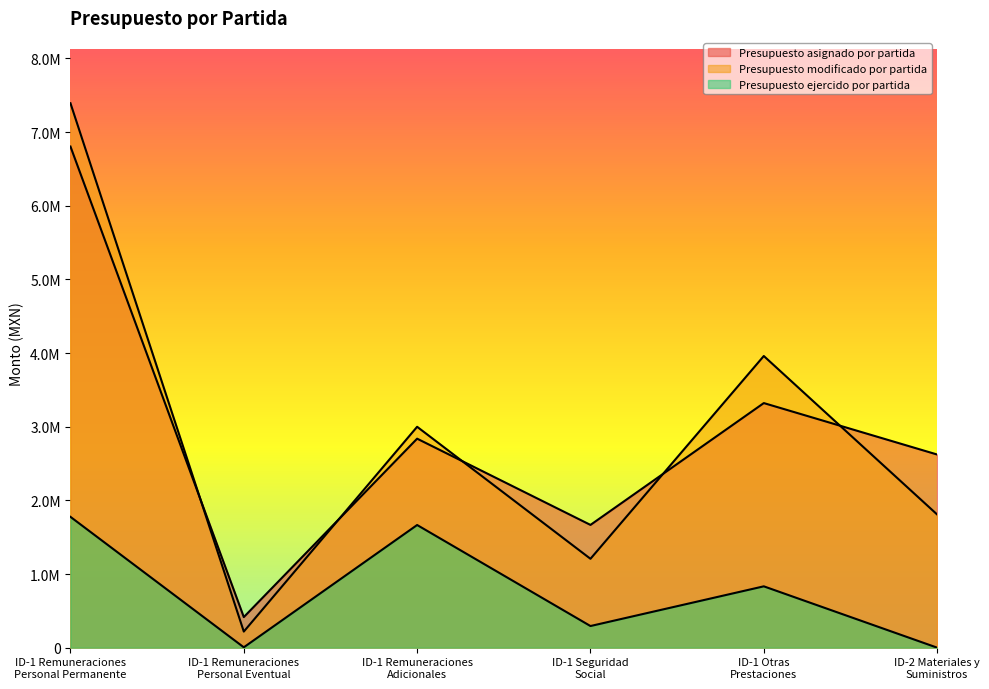

Reading right to left, transcribe all the data shown in this chart.

Presupuesto asignado por partida: ID-2 Materiales y
Suministros=2622208.8	ID-1 Otras
Prestaciones=3320462.7	ID-1 Seguridad
Social=1666574.0	ID-1 Remuneraciones
Adicionales=2837215.6	ID-1 Remuneraciones
Personal Eventual=415373.7	ID-1 Remuneraciones
Personal Permanente=6802865.8
Presupuesto modificado por partida: ID-2 Materiales y
Suministros=1808199.1	ID-1 Otras
Prestaciones=3959389.1	ID-1 Seguridad
Social=1206584.4	ID-1 Remuneraciones
Adicionales=2998597.5	ID-1 Remuneraciones
Personal Eventual=218502.5	ID-1 Remuneraciones
Personal Permanente=7390881.0
Presupuesto ejercido por partida: ID-2 Materiales y
Suministros=372.2	ID-1 Otras
Prestaciones=832791.4	ID-1 Seguridad
Social=293831.8	ID-1 Remuneraciones
Adicionales=1665281.0	ID-1 Remuneraciones
Personal Eventual=5060.8	ID-1 Remuneraciones
Personal Permanente=1775833.1